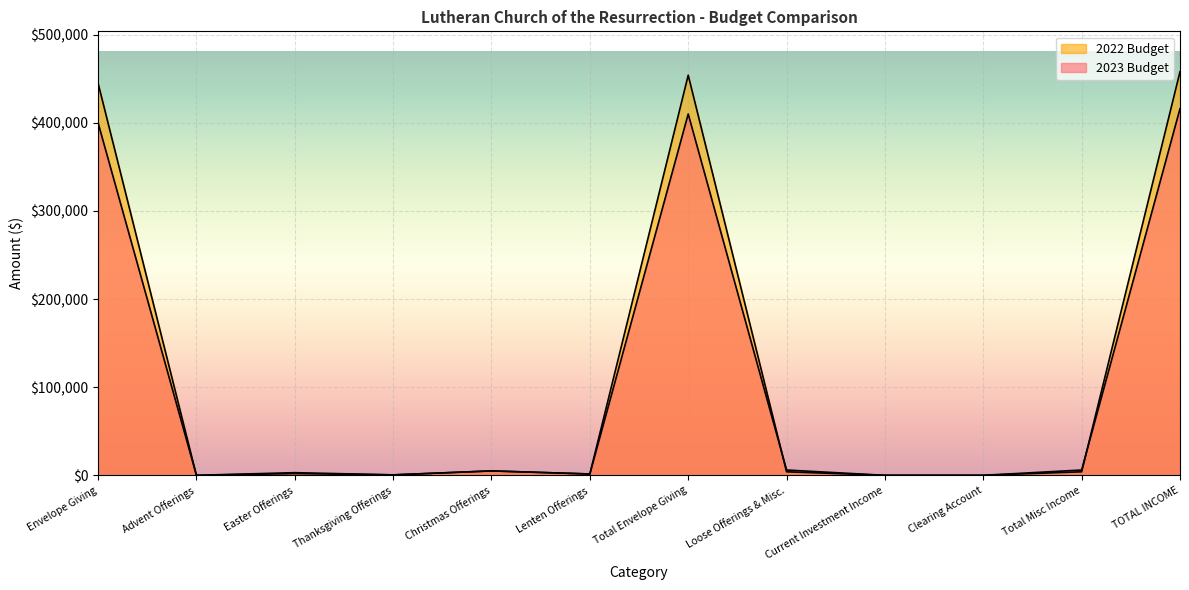

What is the difference between the highest and lowest values at Envelope Giving?

45000